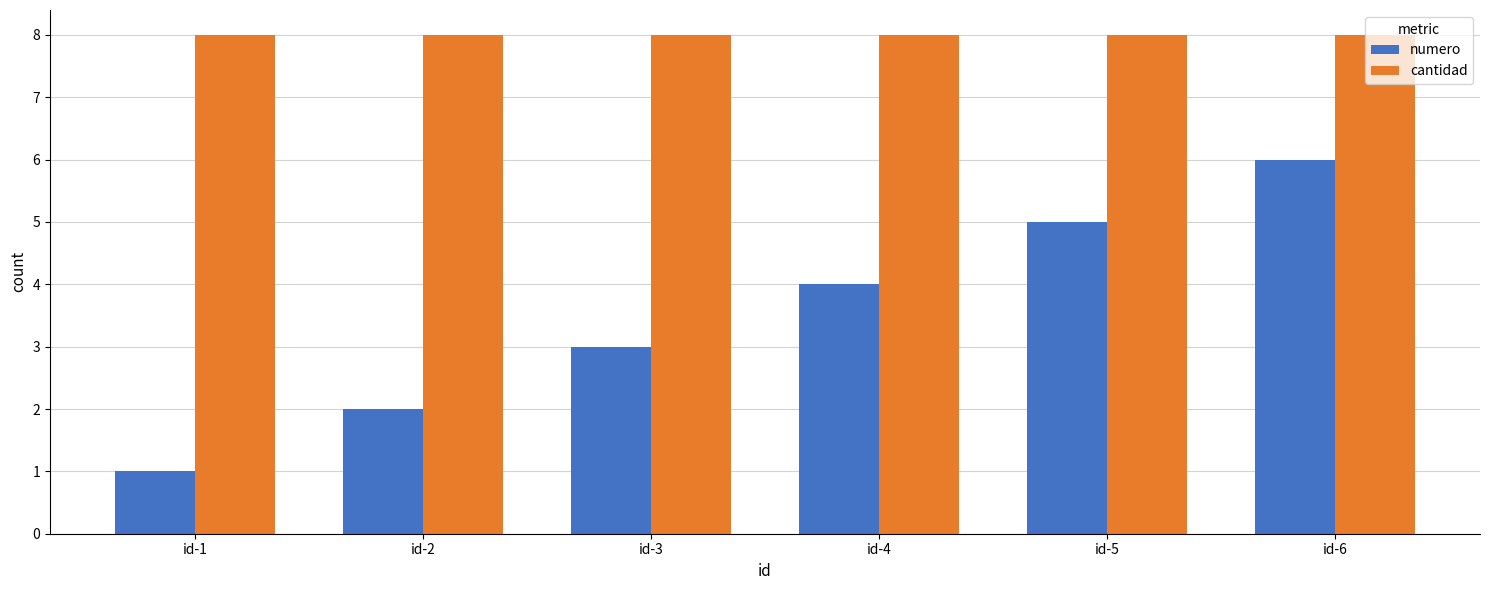

True or false: cantidad has a value of 5 at id-4.

False